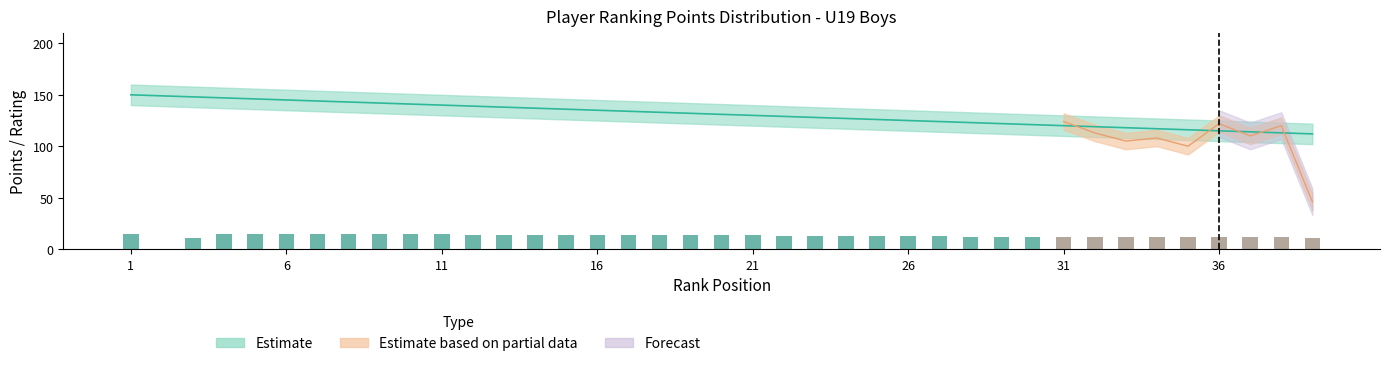

Reading left to right, transcribe all the data shown in this chart.

SH: 150.0	149.0	148.0	147.0	146.0	145.0	144.0	143.0	142.0	141.0	140.0	139.0	138.0	137.0	136.0	135.0	134.0	133.0	132.0	131.0	130.0	129.0	128.0	127.0	126.0	125.0	124.0	123.0	122.0	121.0	120.0	119.0	118.0	117.0	116.0	115.0	114.0	113.0	112.0
Body: 15.0	0.0	11.2	14.8	14.8	14.8	14.7	14.4	14.4	14.3	14.2	14.0	14.0	13.8	13.6	13.6	13.5	13.5	13.4	13.4	13.2	13.1	13.0	13.0	12.9	12.5	12.2	12.2	12.2	12.1	12.0	12.0	12.0	11.9	11.9	11.5	11.3	11.2	11.1